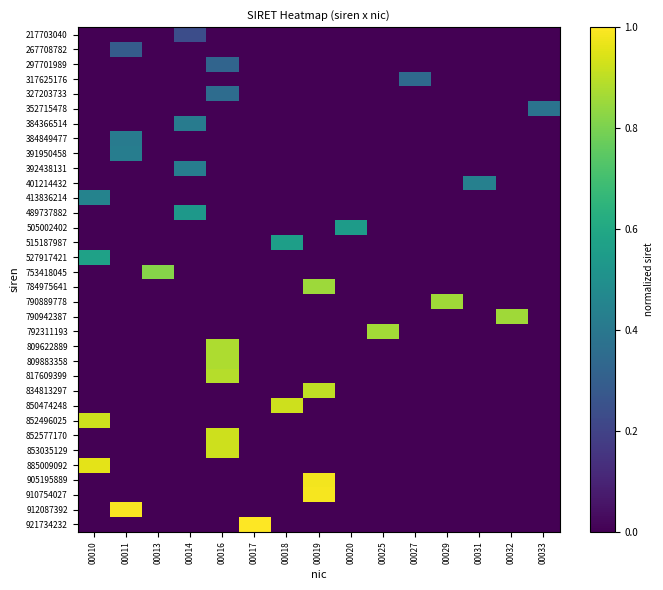

At 00013, list the series in order from smallest to largest.

217703040, 267708782, 297701989, 317625176, 327203733, 352715478, 384366514, 384849477, 391950458, 392438131, 401214432, 413836214, 489737882, 505002402, 515187987, 527917421, 784975641, 790889778, 790942387, 792311193, 809622889, 809883358, 817609399, 834813297, 850474248, 852496025, 852577170, 853035129, 885009092, 905195889, 910754027, 912087392, 921734232, 753418045